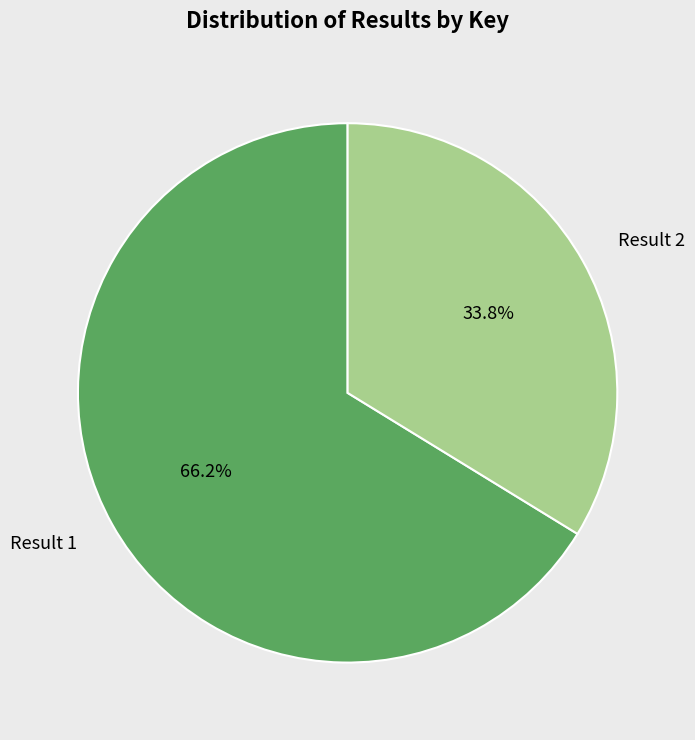

To the nearest percent, what portion does Result 1 represent?

66%